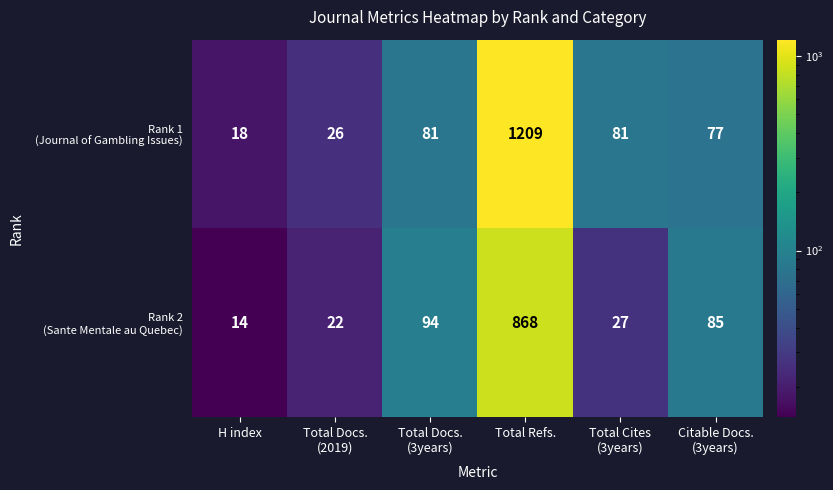

At which category is the sum across all series the highest?

Total Refs.